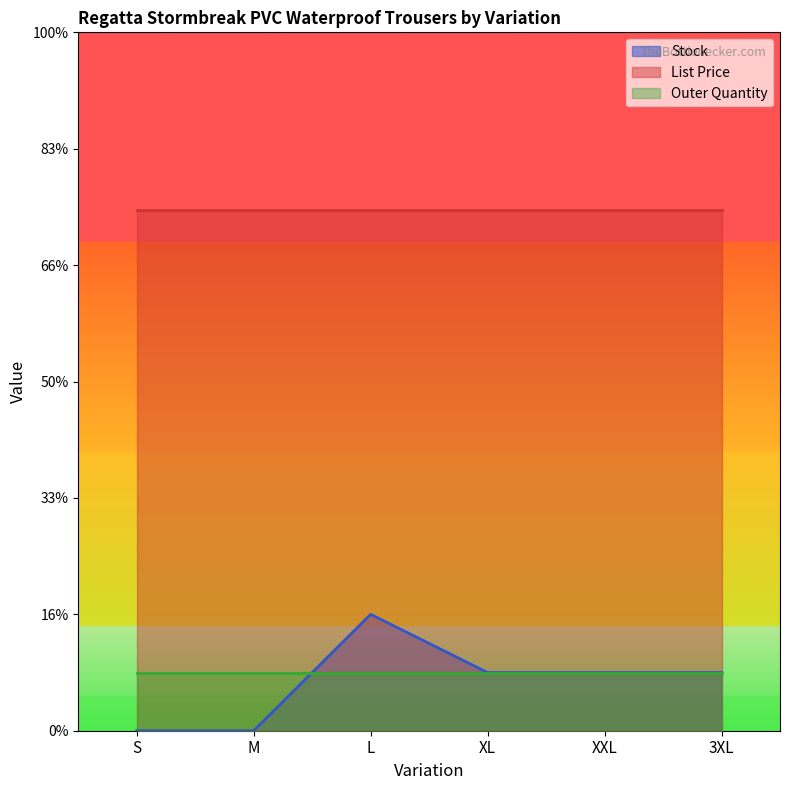

The Stock series shows 0.4 at XL. True or false?

False